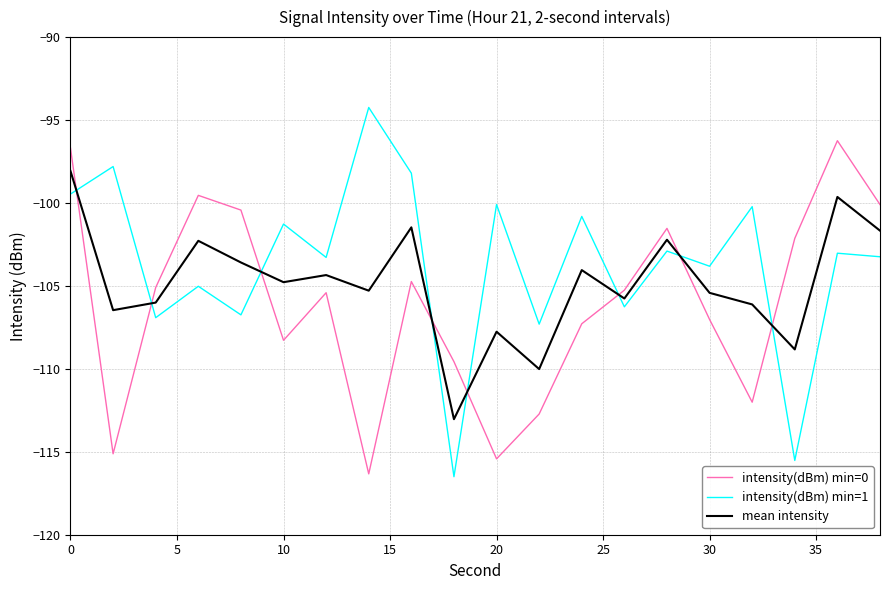

Which series has the largest total across all categories?

intensity(dBm) min=1